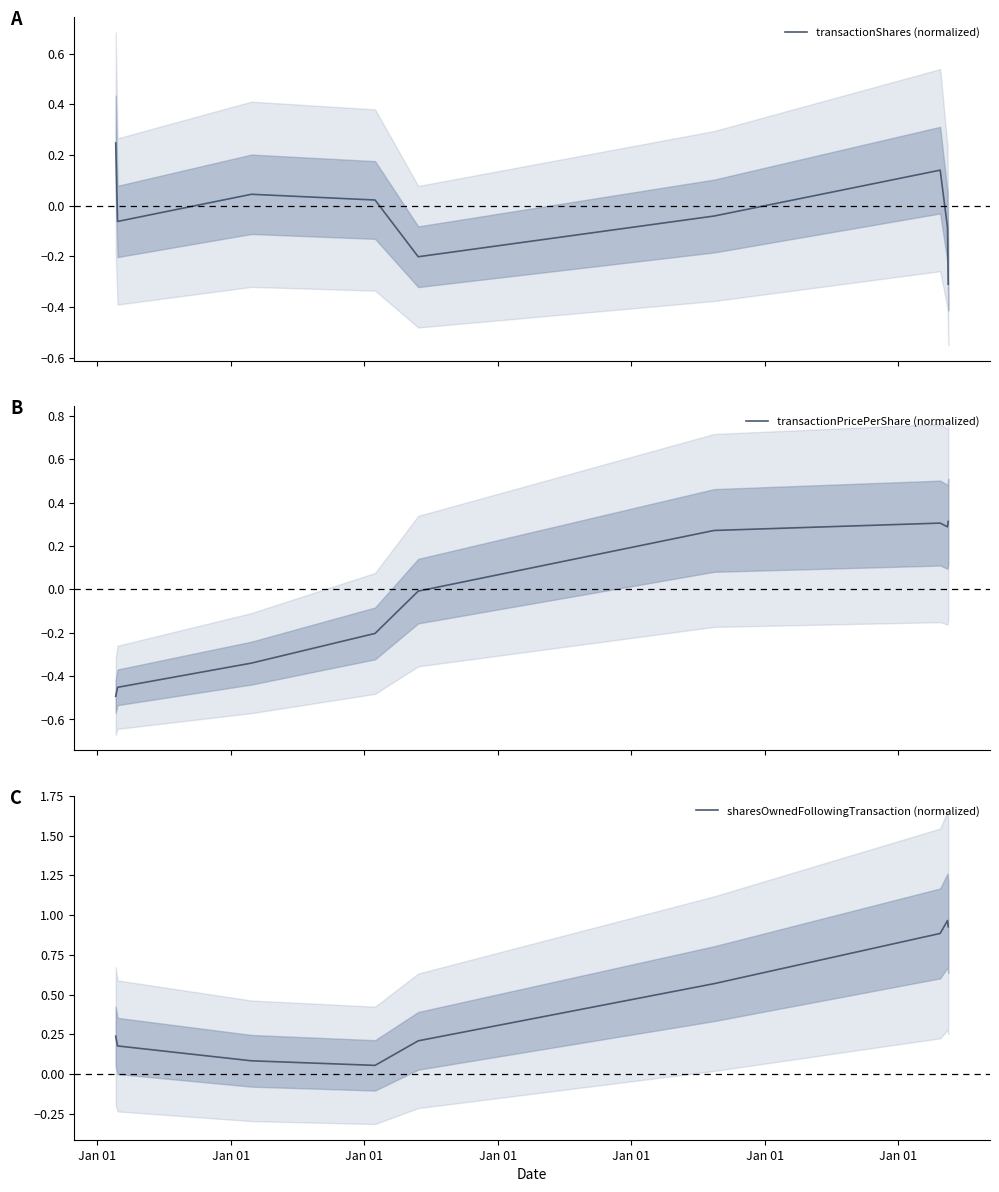

How many values in transactionPricePerShare (normalized) are below zero?

5